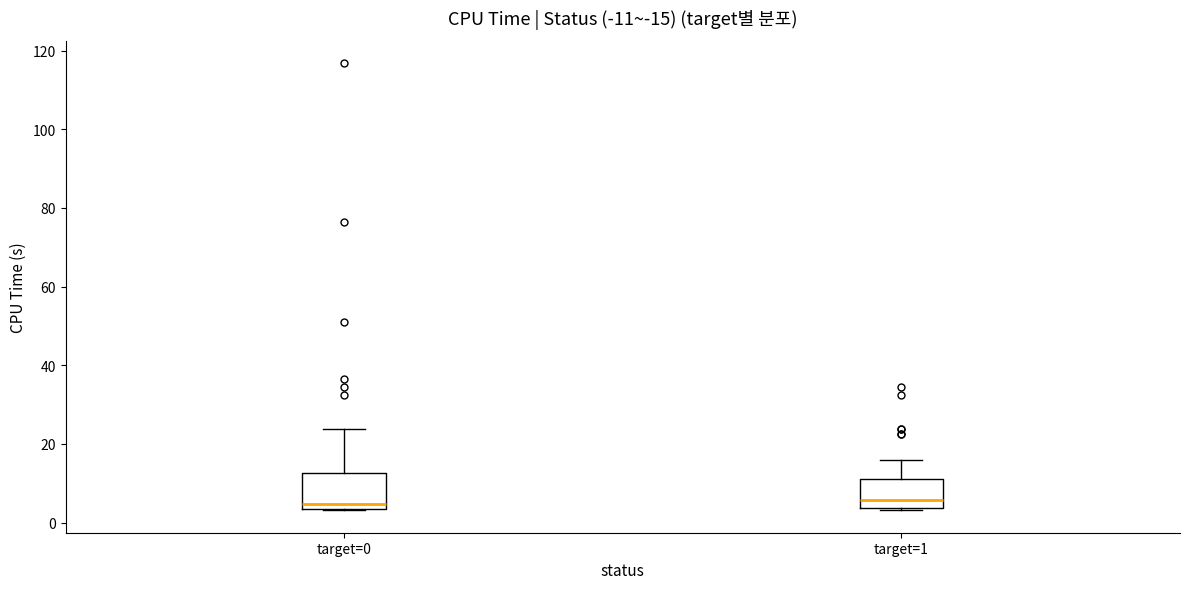

Where does the upper whisker of the box for target=1 end on the y-axis? The values are not printed on the chart, so give them approximately, as read against the axis.

16